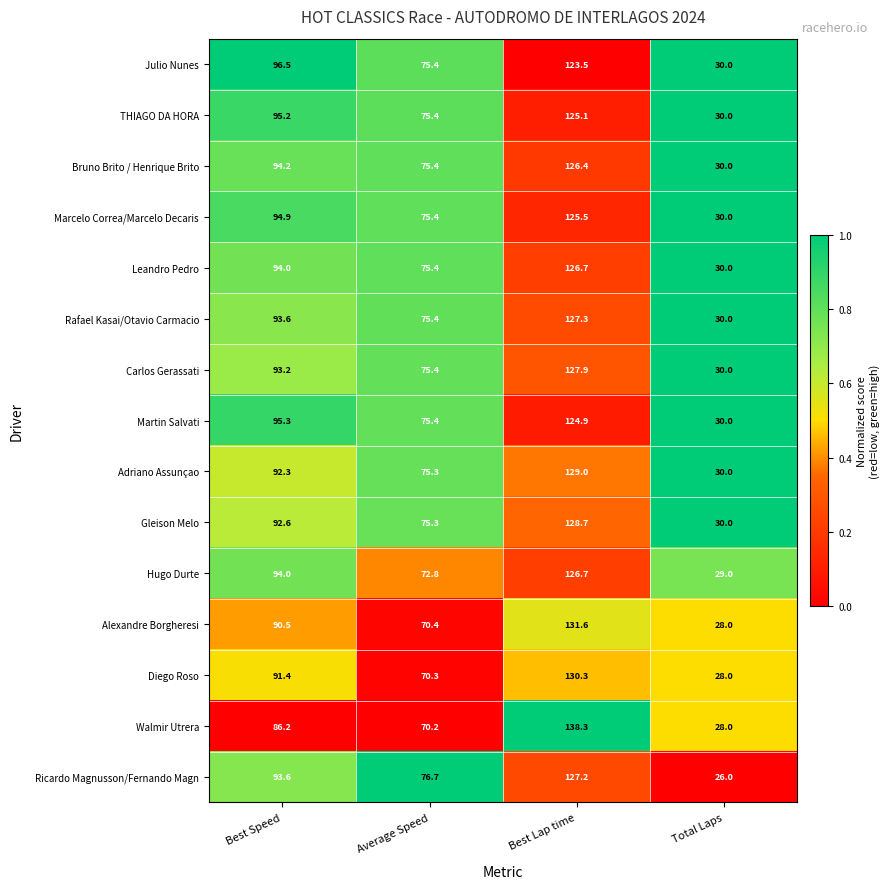

Is it true that Marcelo Correa/Marcelo Decaris equals 30.0 at Total Laps?

True